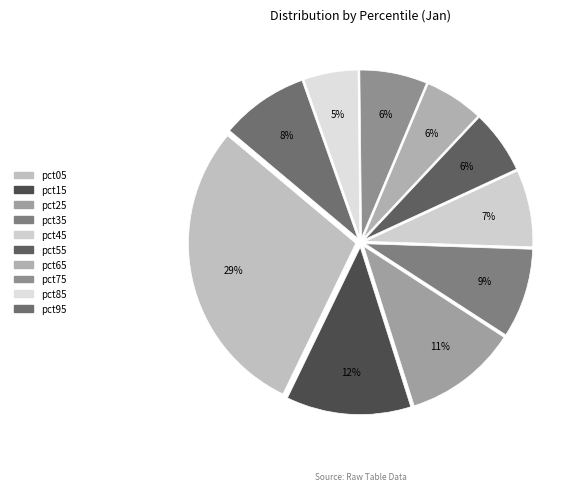

How many segments does this pie chart have?

10